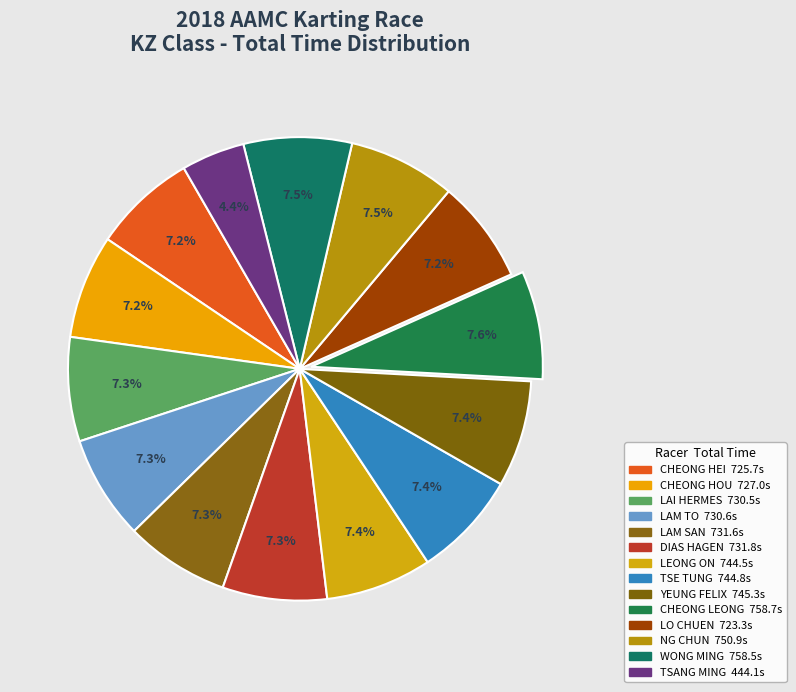

Count the number of slices in the pie.

14